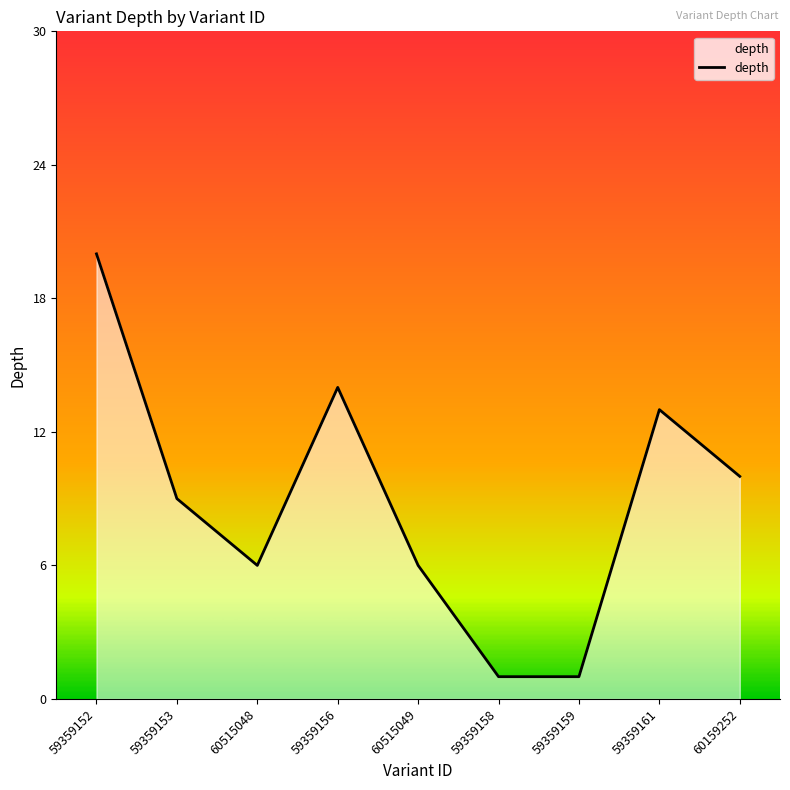

What position from the left is 59359156?

4